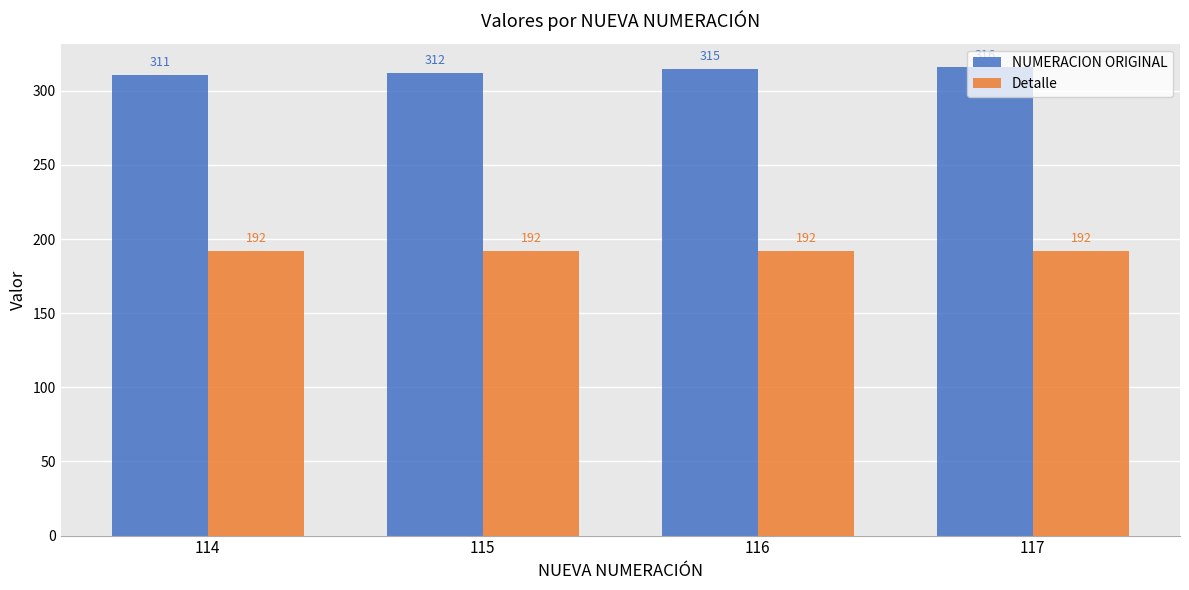

Reading left to right, what are all the values shown in this chart?

NUMERACION ORIGINAL: 311	312	315	316
Detalle: 192	192	192	192